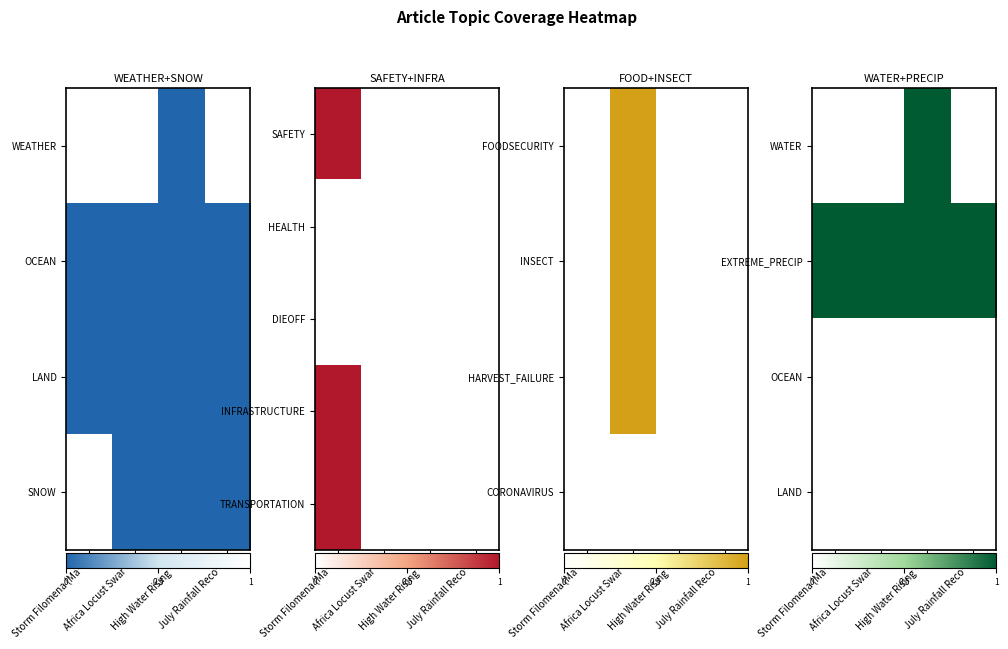

True or false: EXTREME_PRECIP has a value of 1 at Africa Locust Swar….

True